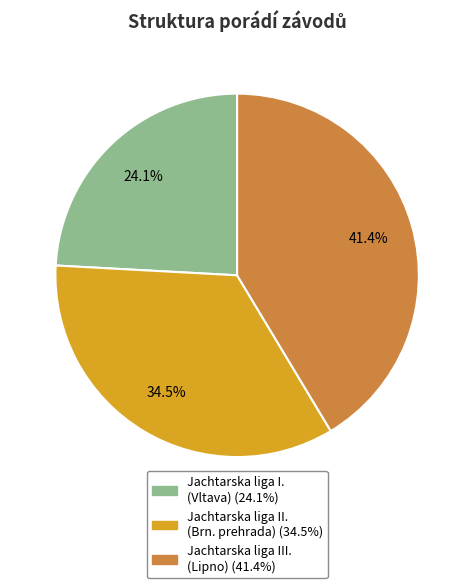

Is there a majority slice in this chart?

No